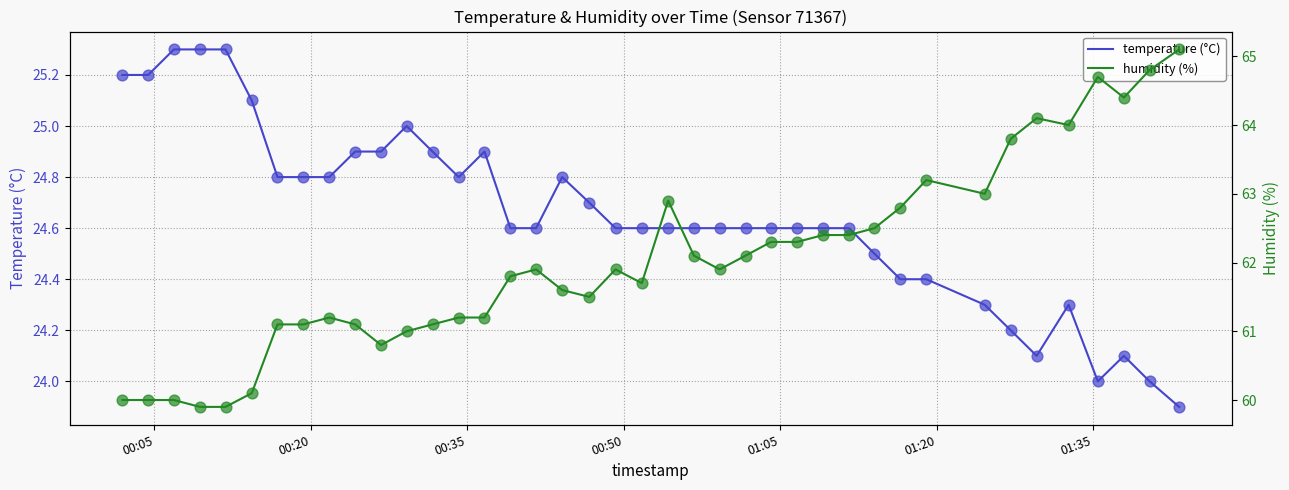

What are all the series names shown in the legend?

temperature (°C), humidity (%)